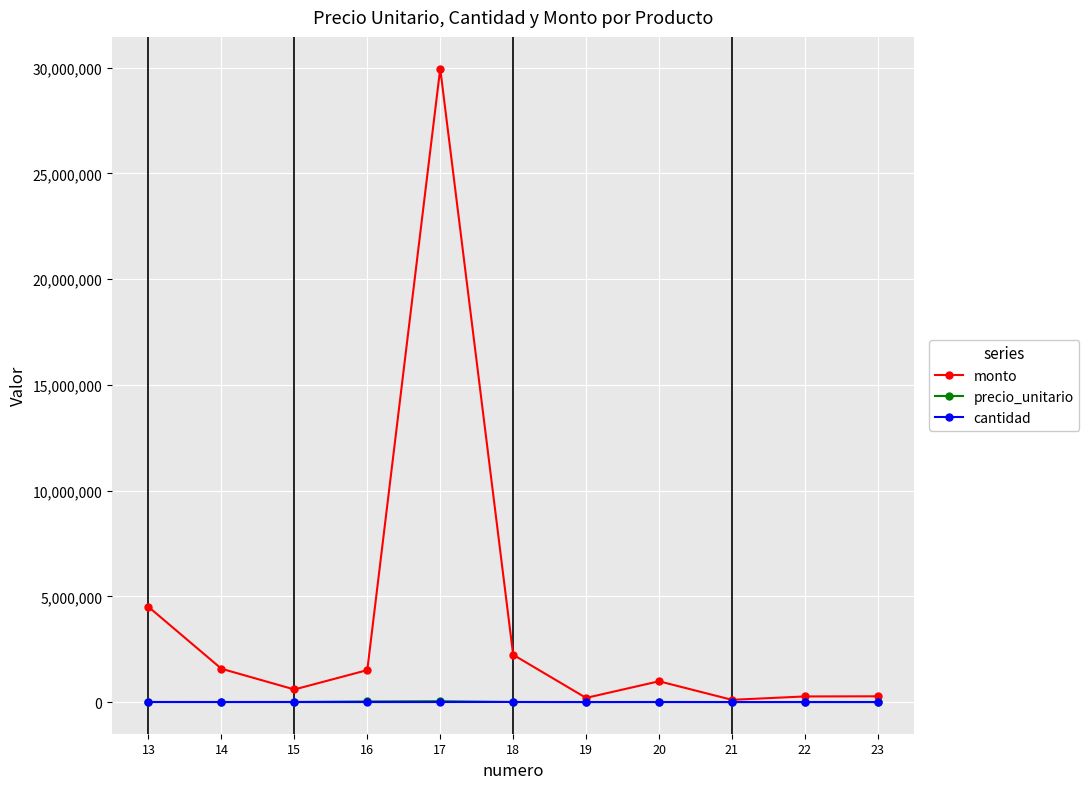

At which category does the chart reach its peak across all series?

17